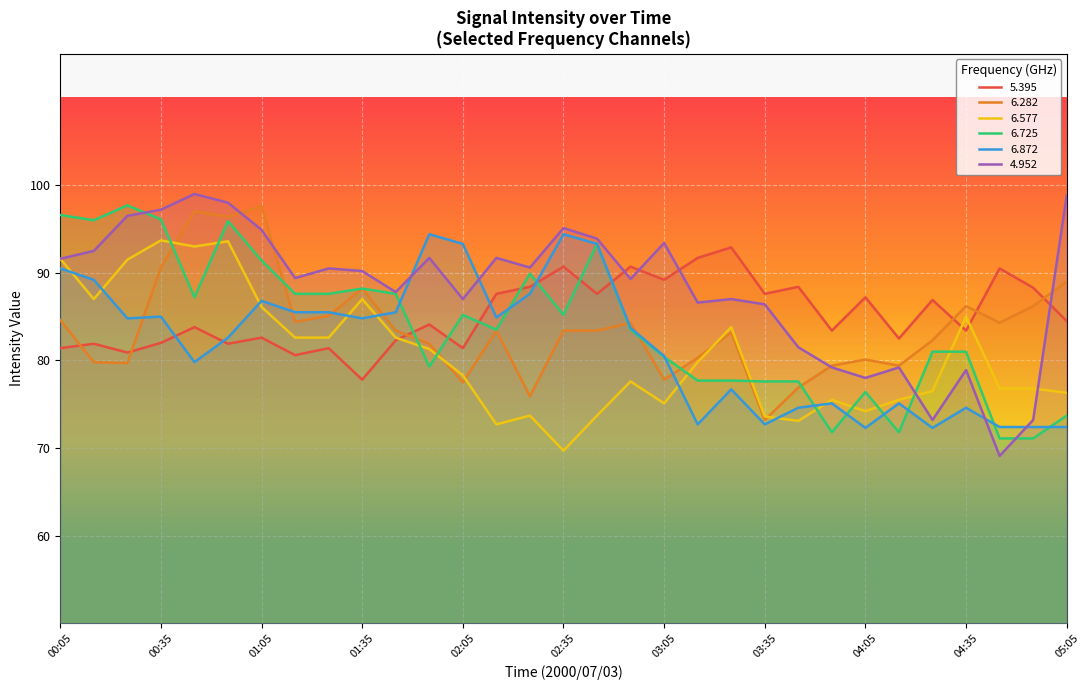

Which has a higher value, 02:25 or 03:55?

02:25